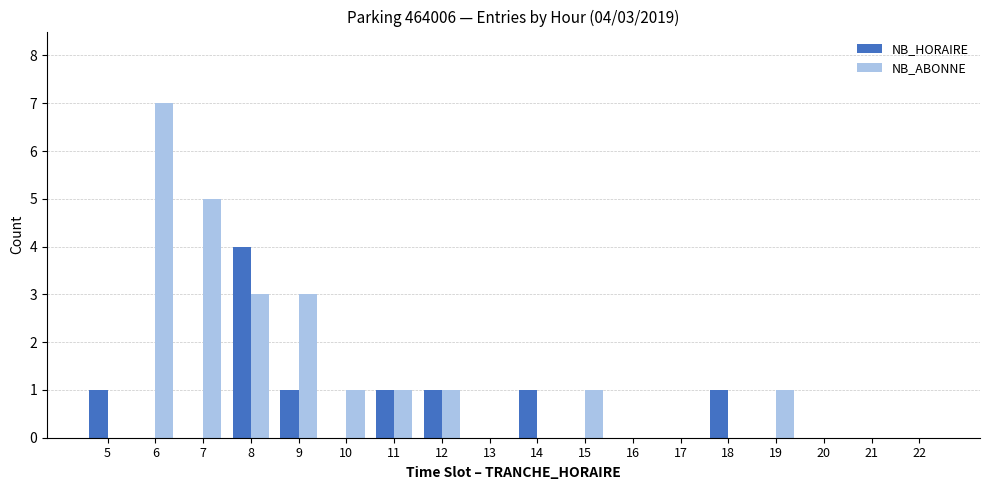

How many groups of bars are there?

18